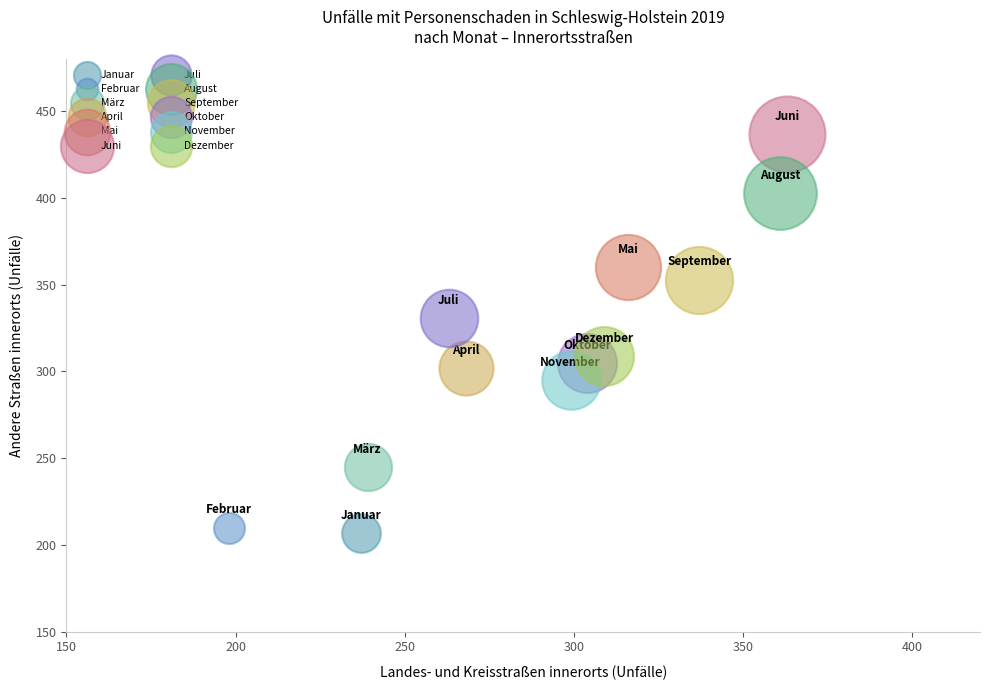

Which series contains the lowest Y value?

Januar